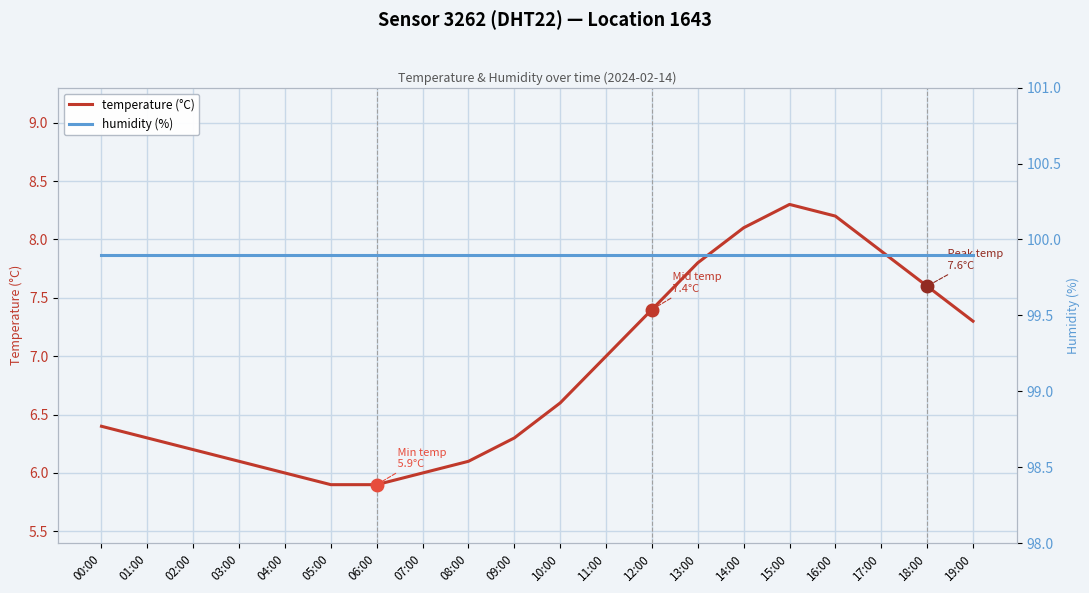

Rank the series by their average value, from lowest to highest.

temperature (°C), humidity (%)